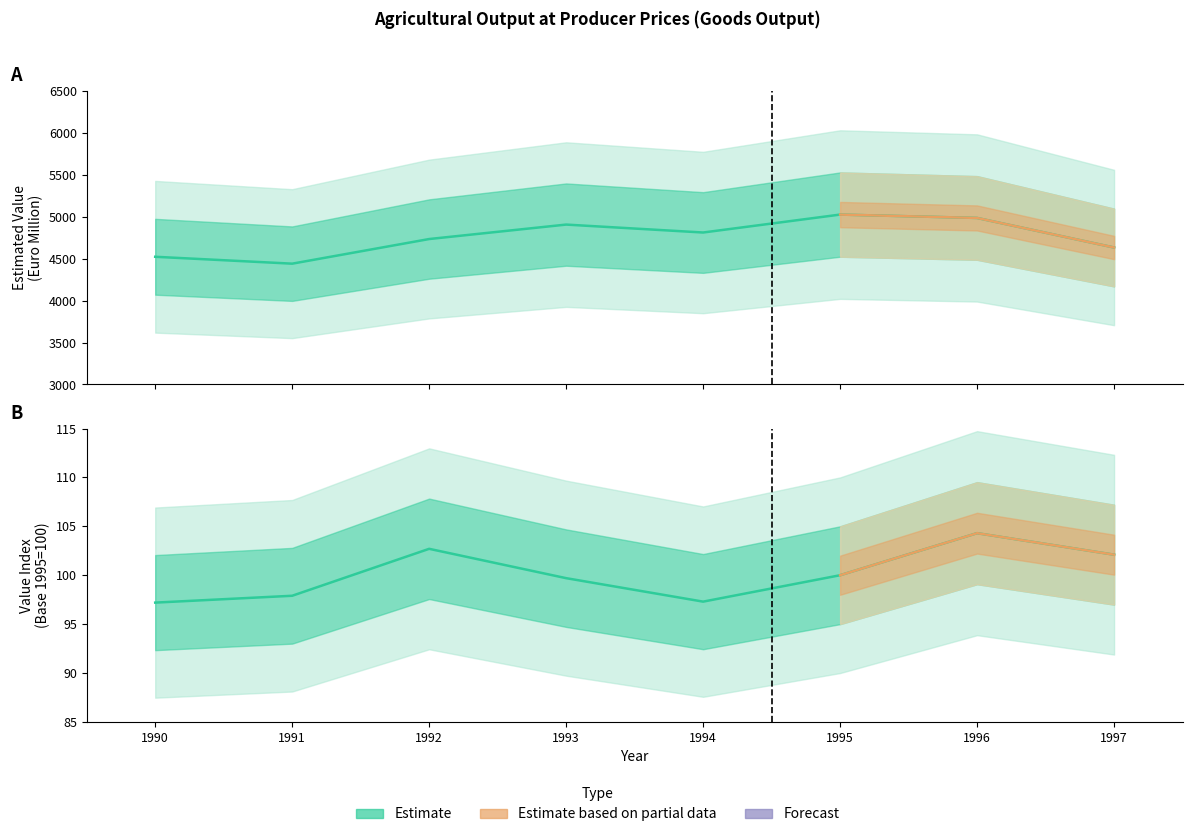

Where is the first local minimum for Estimated Value of Agricultural Output?

1991